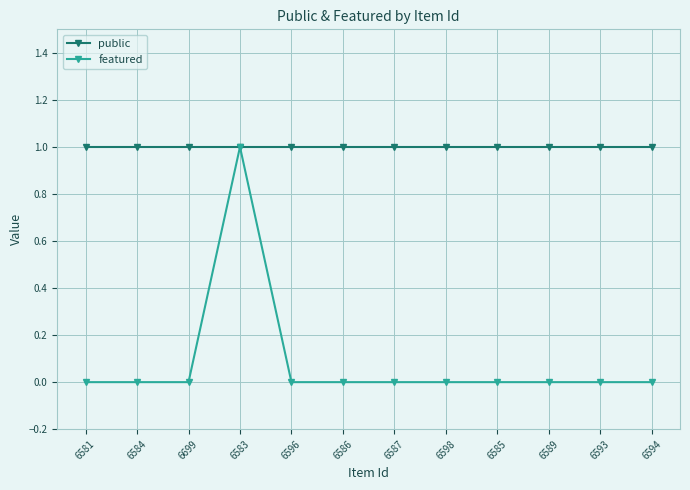

Which series has the largest range (max minus min)?

featured